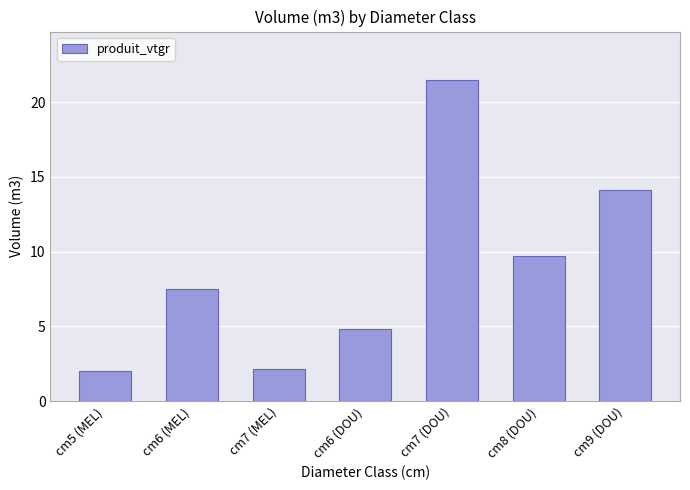

What is the value of the 5th bar from the left?

21.5